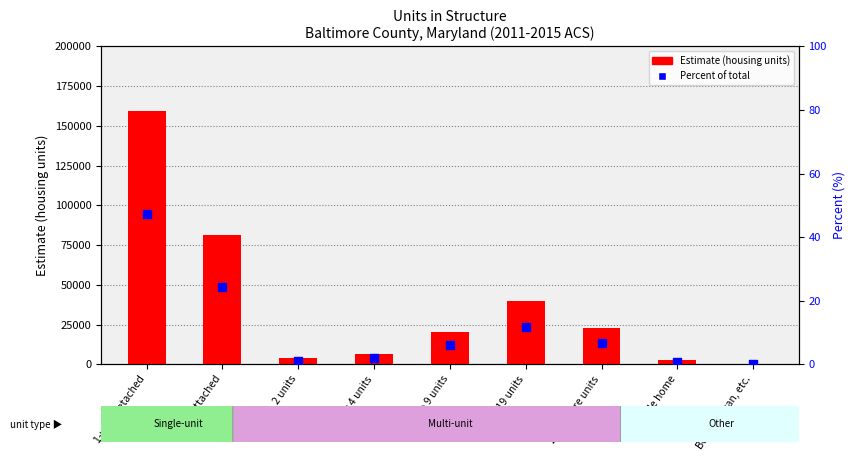

What are all the series names shown in the legend?

Estimate (housing units), Percent of total